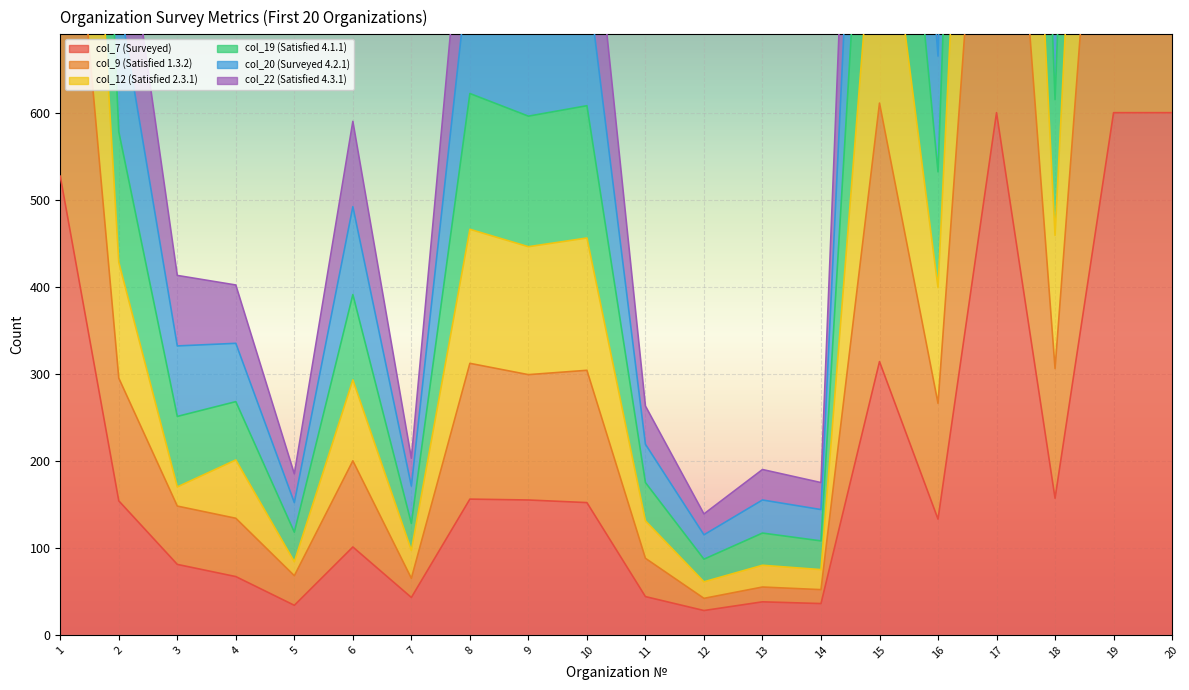

True or false: col_12 (Satisfied 2.3.1) and col_7 (Surveyed) cross at least once.

False